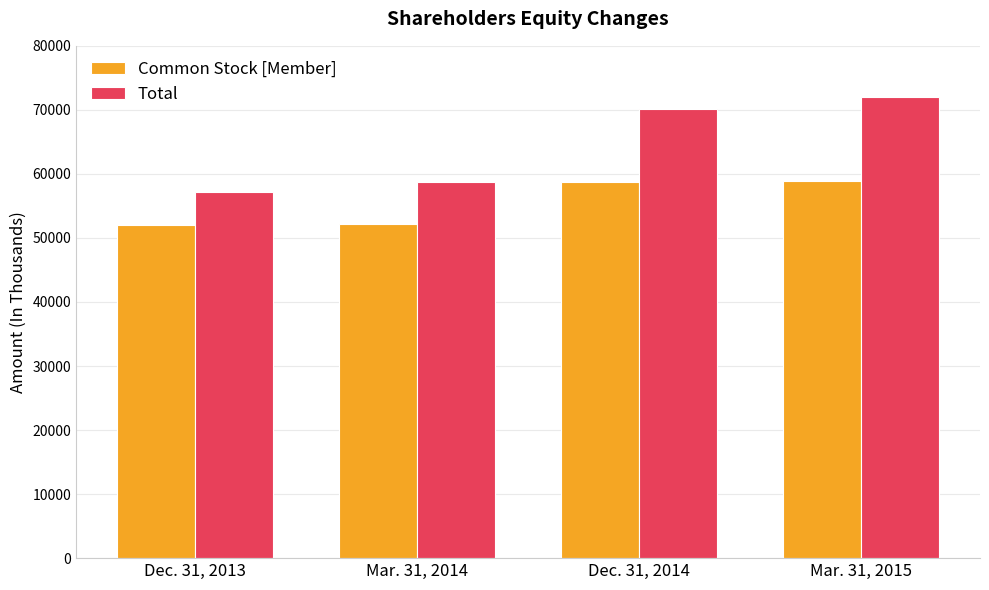

Rank the series by their maximum value, from lowest to highest.

Common Stock [Member], Total